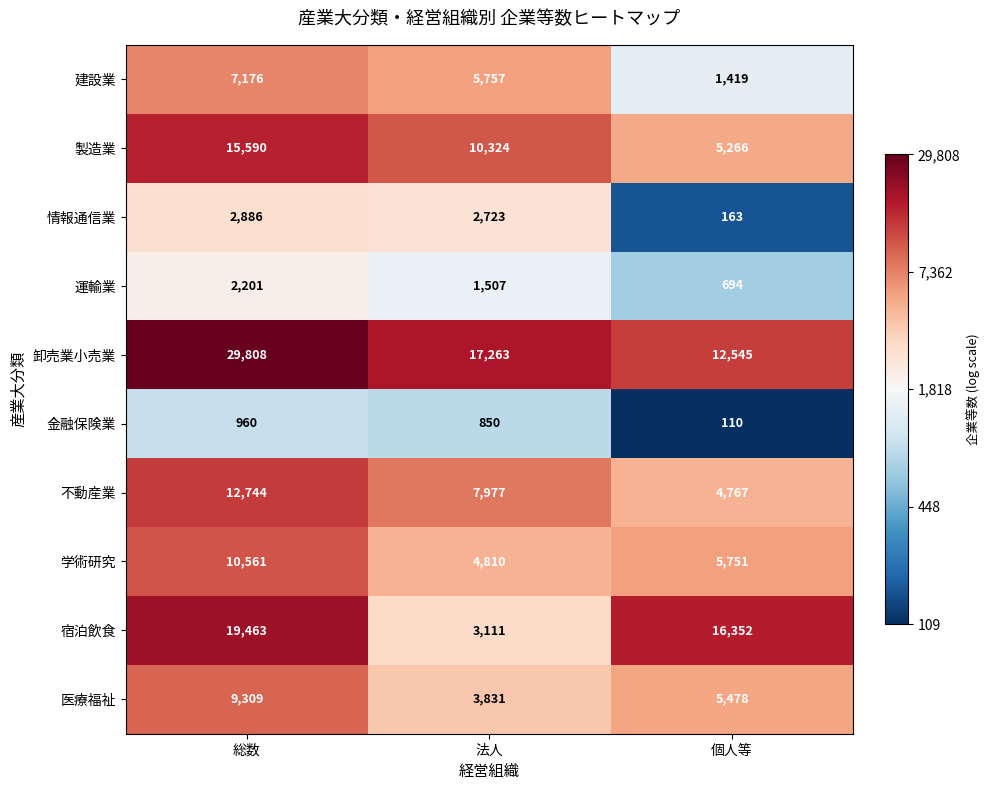

Is it true that 運輸業 equals 2201 at 総数?

True